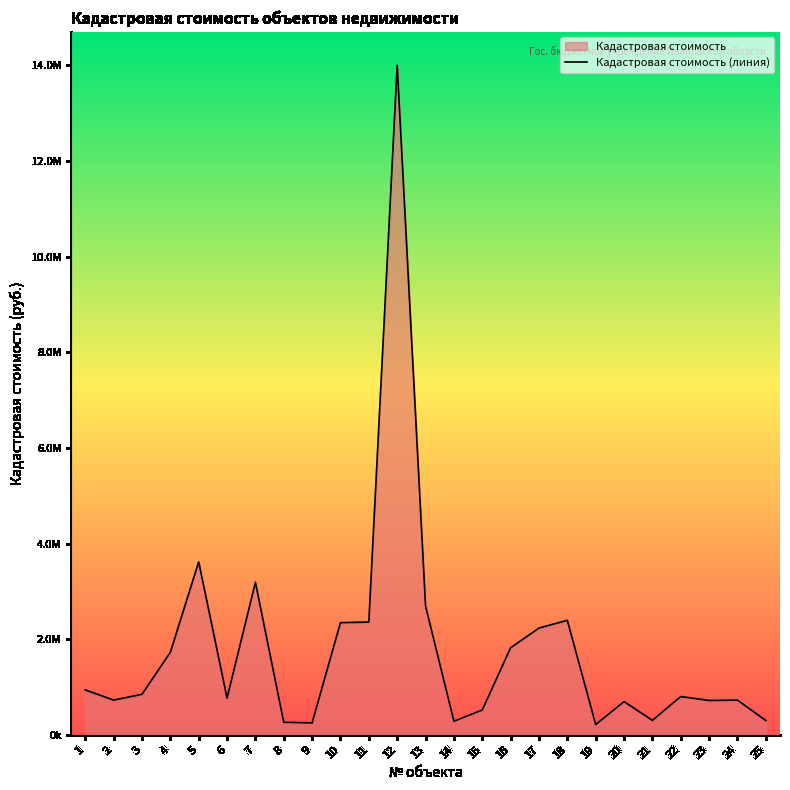

How many series are shown in this chart?

1